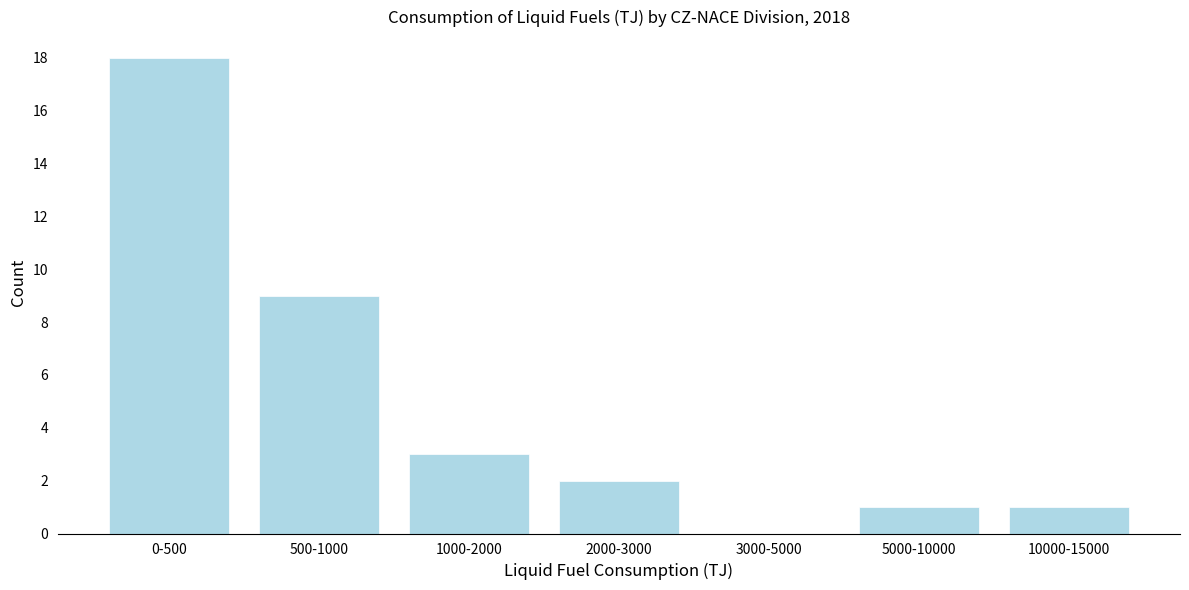

Reading right to left, transcribe all the data shown in this chart.

10000-15000=1	5000-10000=1	3000-5000=0	2000-3000=2	1000-2000=3	500-1000=9	0-500=18